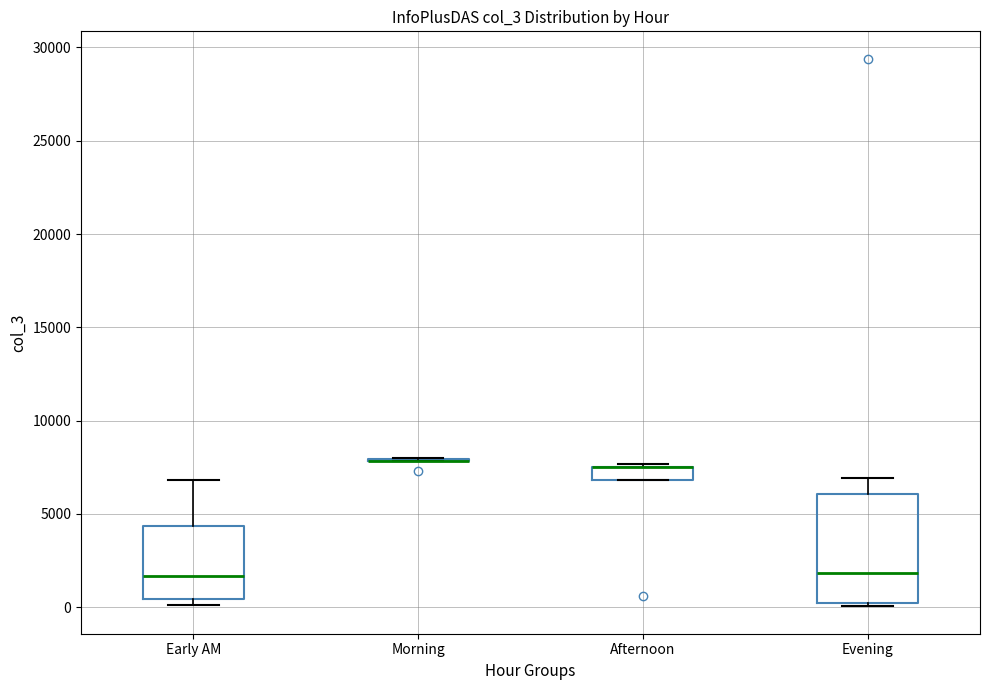

Where is the lower edge of the box for Afternoon on the y-axis? The values are not printed on the chart, so give them approximately, as read against the axis.

7000